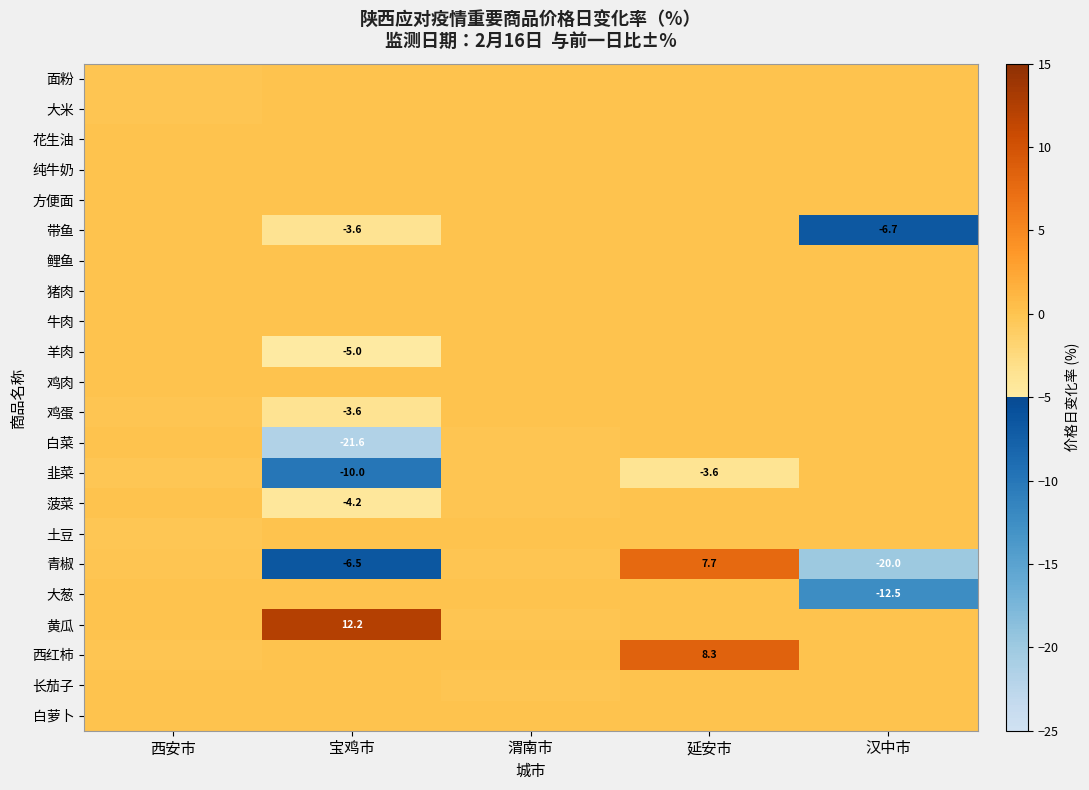

True or false: 土豆 has a value of 0.0 at 汉中市.

True